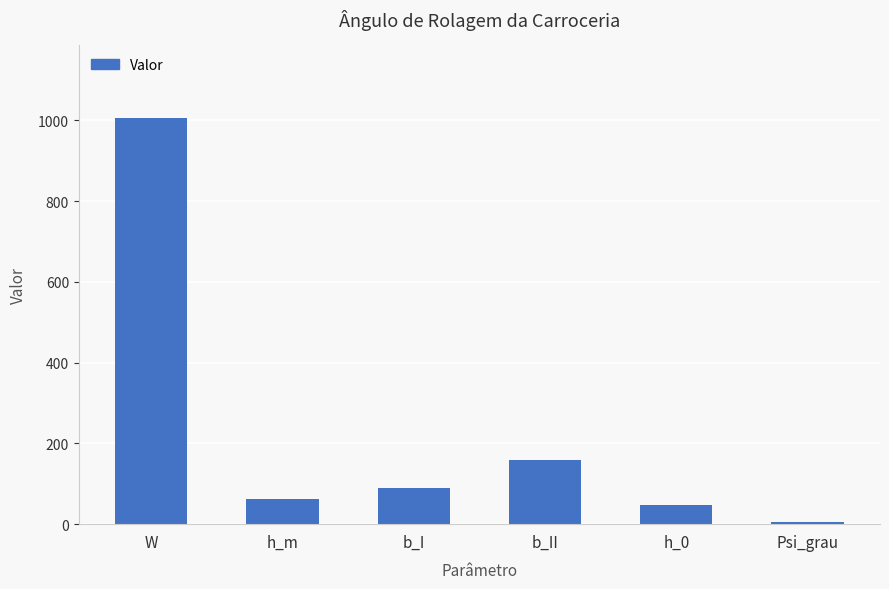

Reading right to left, extract all data points from this chart.

Psi_grau=5.6	h_0=46.4	b_II=159.8	b_I=89.2	h_m=61.2	W=1005.0